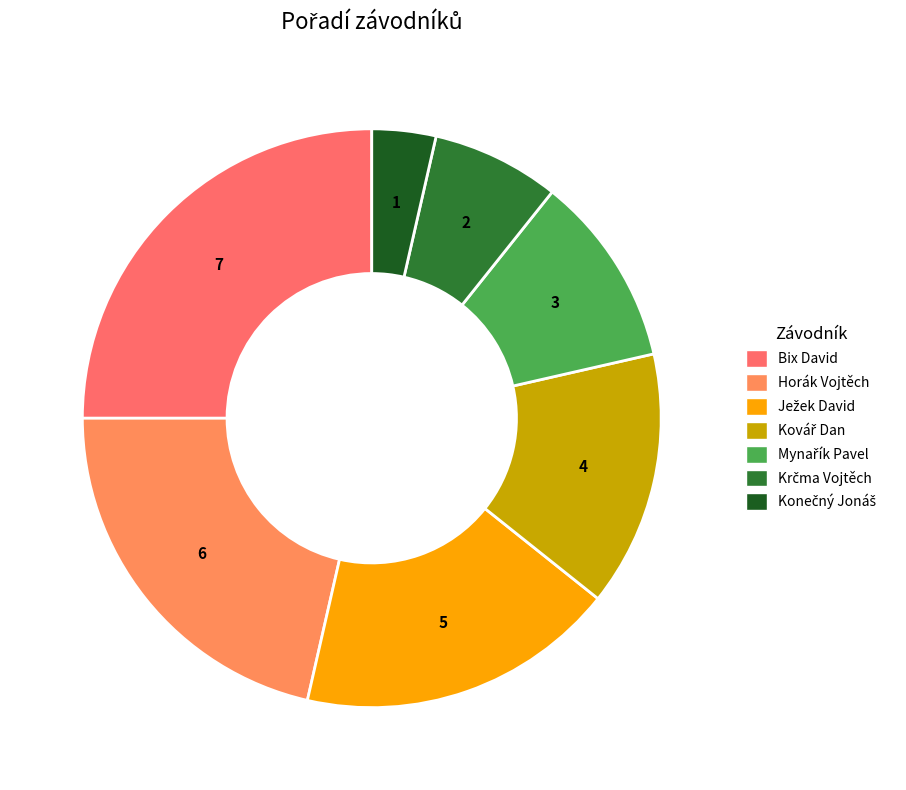

Count the number of slices in the pie.

7